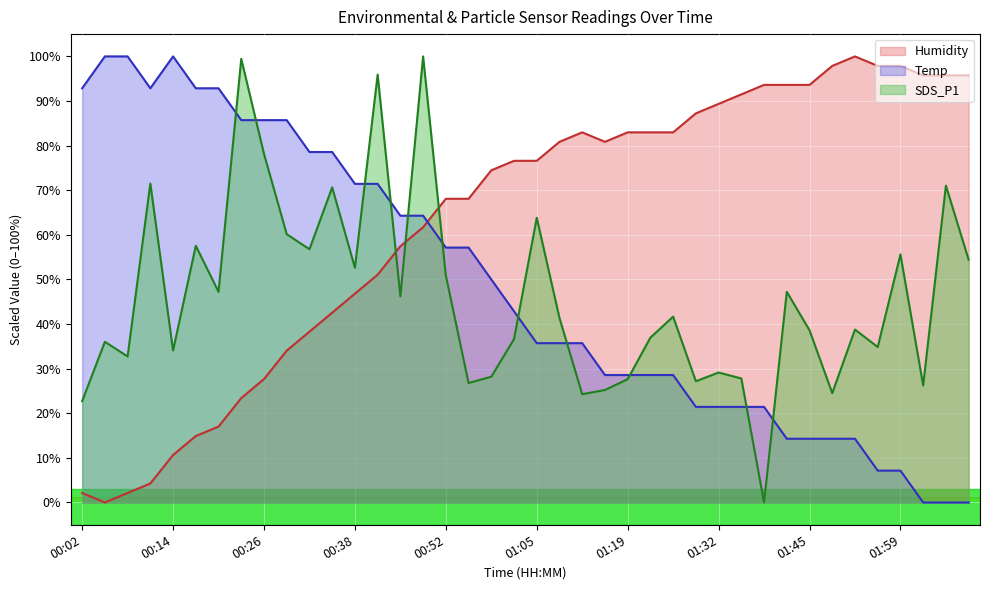

At which category is the sum across all series the highest?

00:48